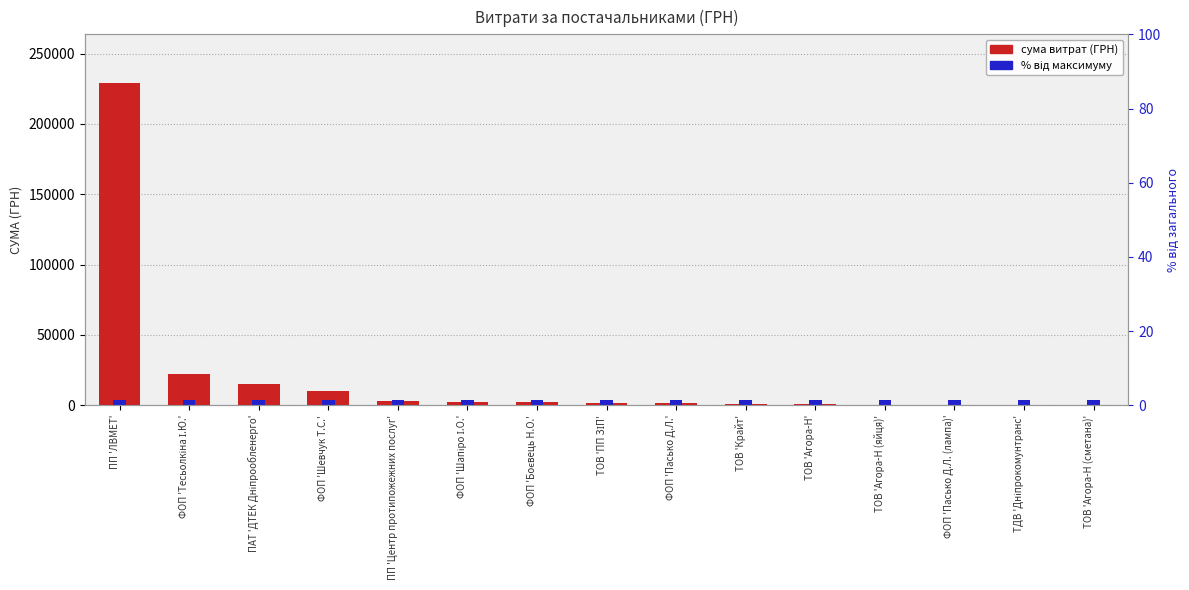

What is the sum of all values?

291466.8